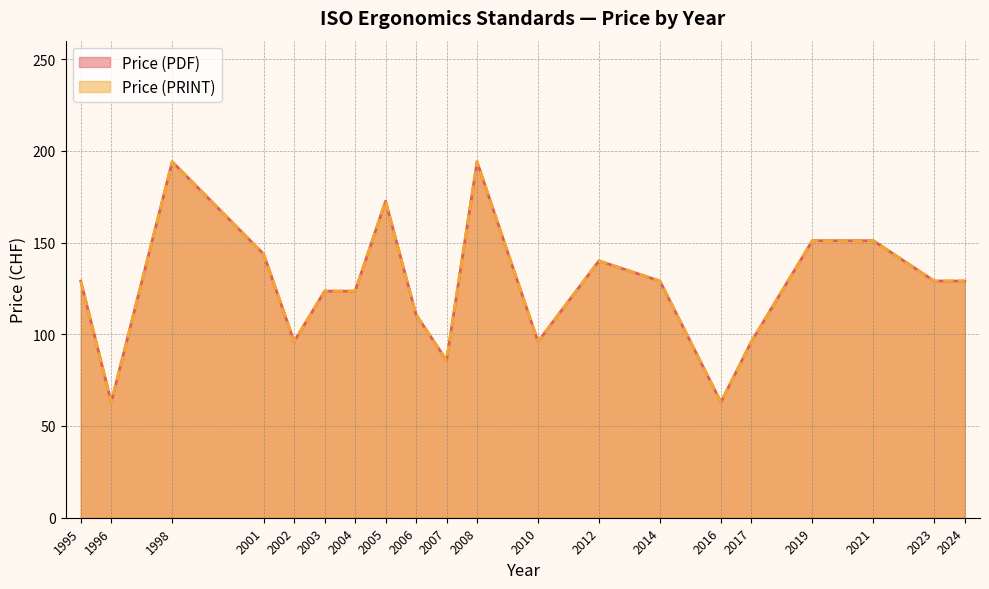

What is the difference between the Price (PDF) values at 2023 and 1998?

65